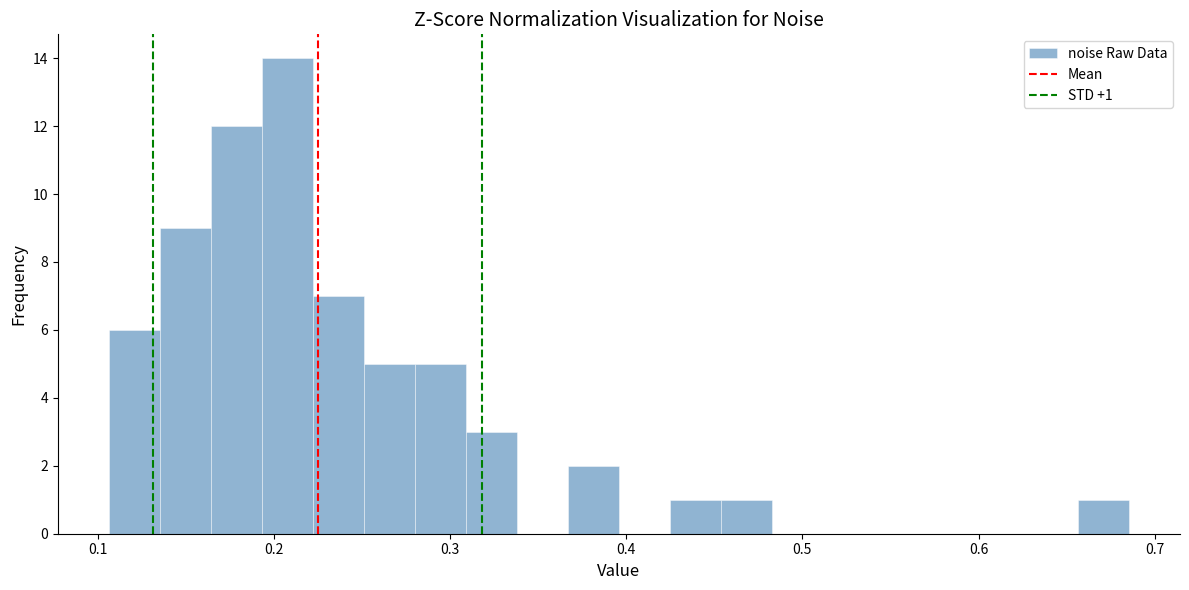

Around what value on the x-axis is the tallest bar? Give the approximate position of its centre, as read against the axis.

0.21